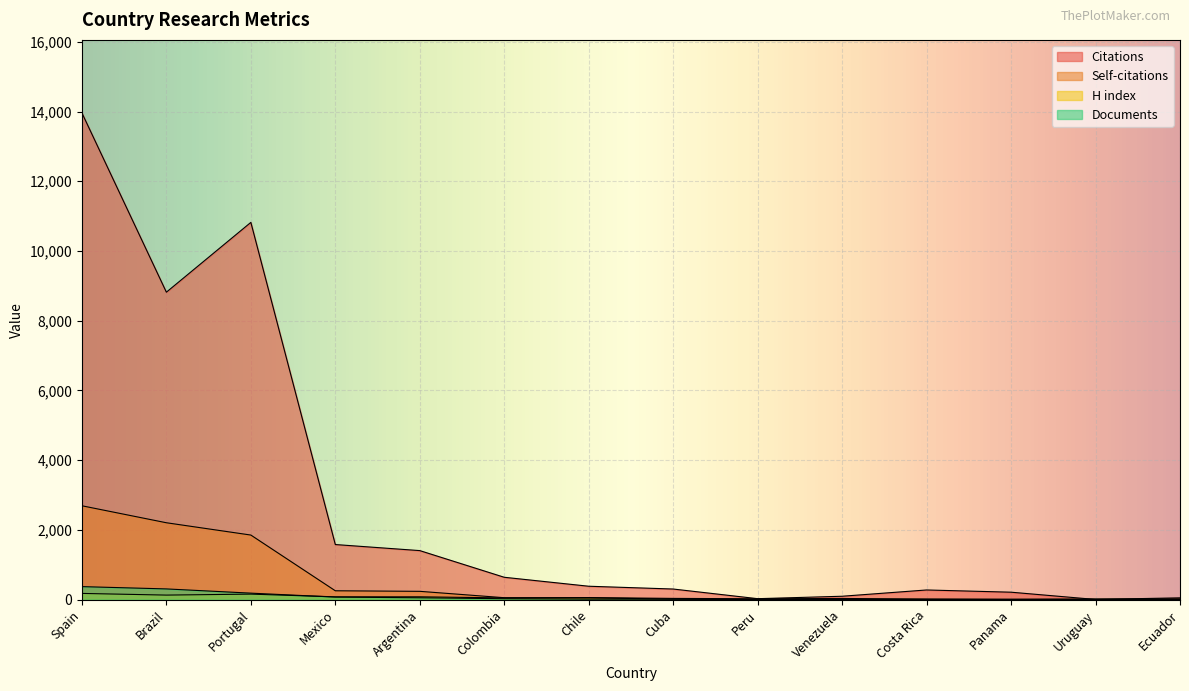

How many data points in H index are above 50?

6